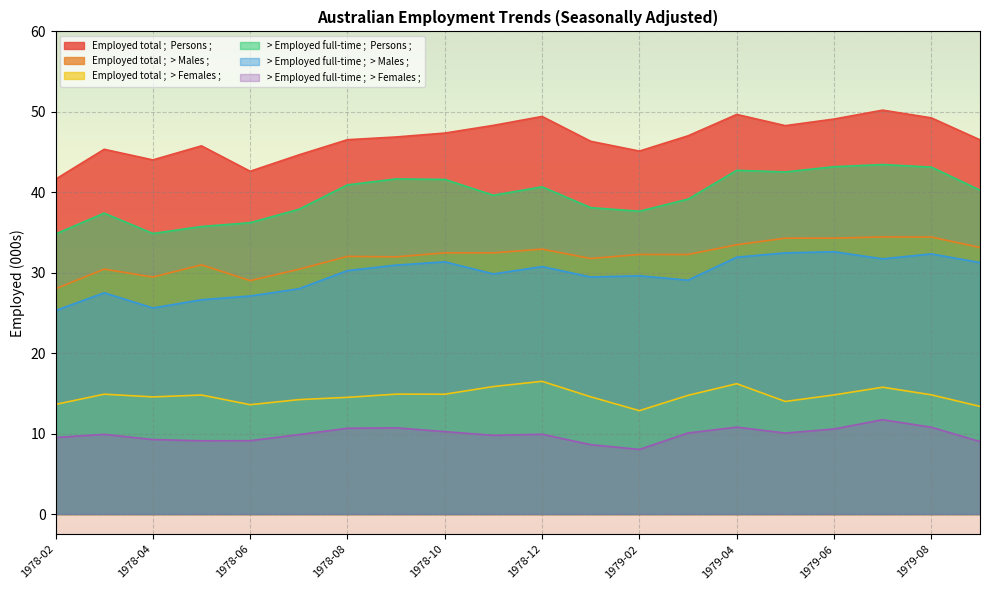

What is the difference between the Employed total ;  > Females ; values at 1978-02 and 1978-07?

0.6